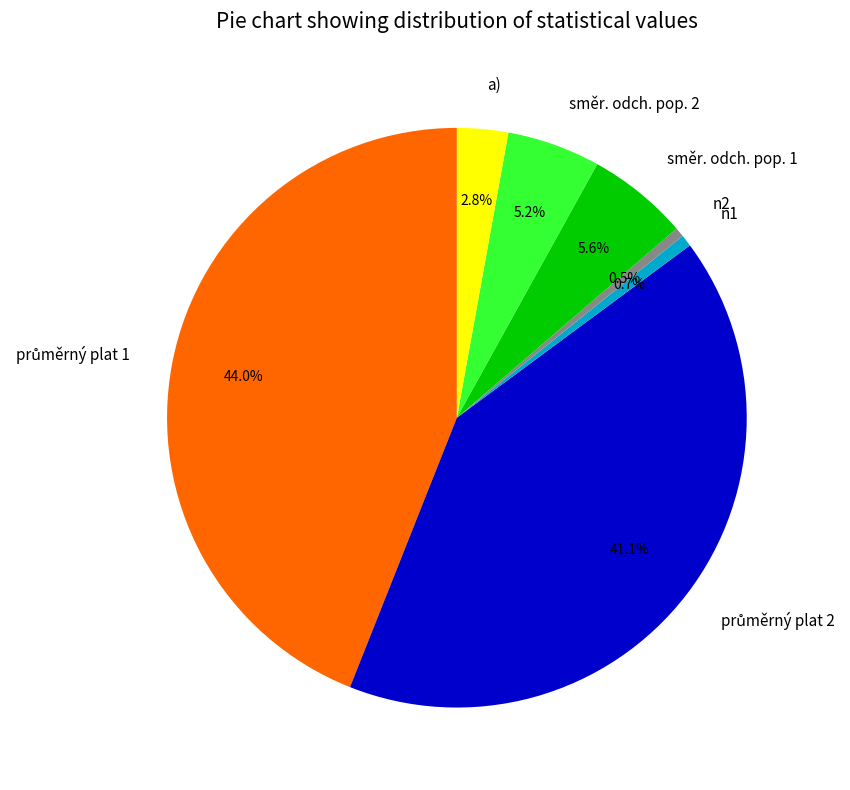

Does any single category account for the majority?

No